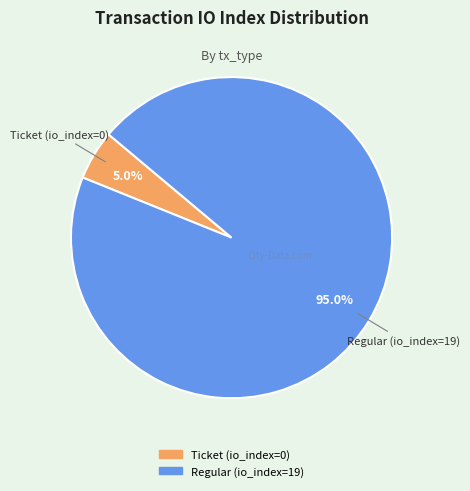

Which category accounts for the majority?

Regular (io_index=19)